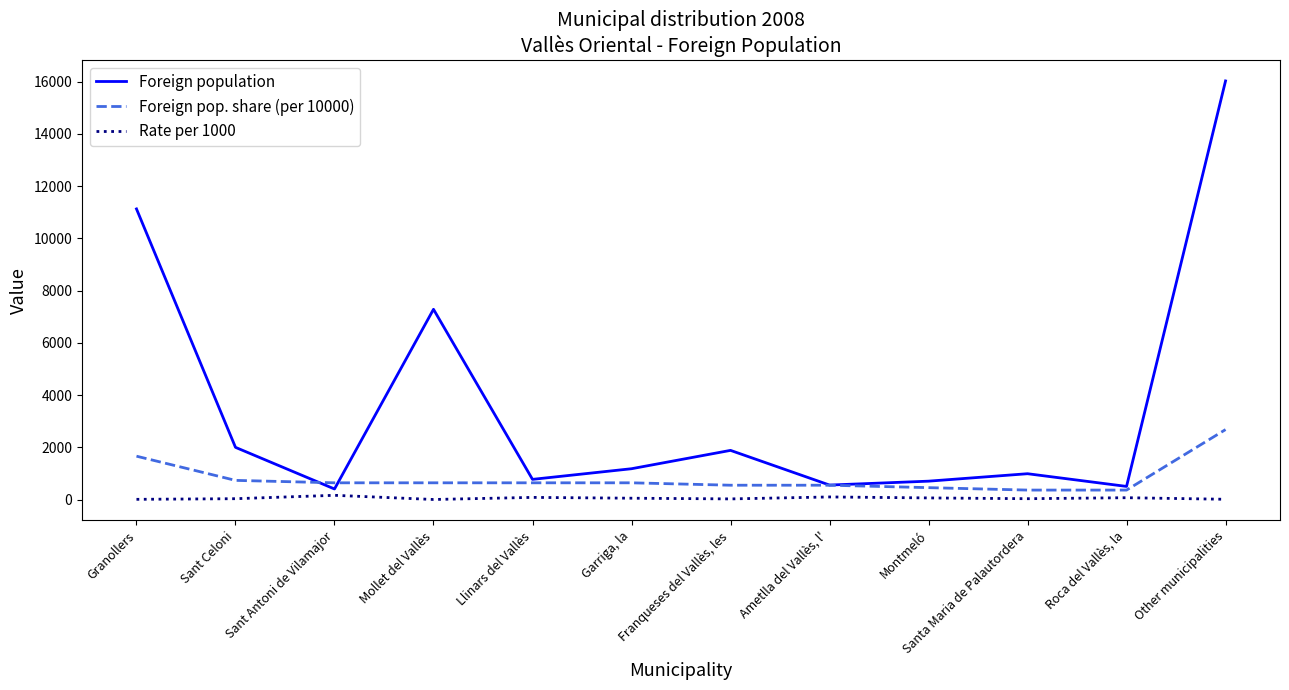

How many series are shown in this chart?

3